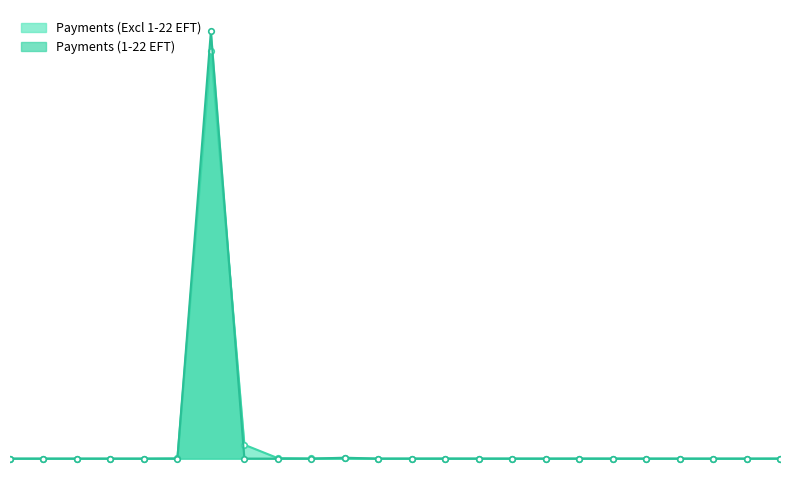

What are all the series names shown in the legend?

Payments (Excl 1-22 EFT), Payments (1-22 EFT)